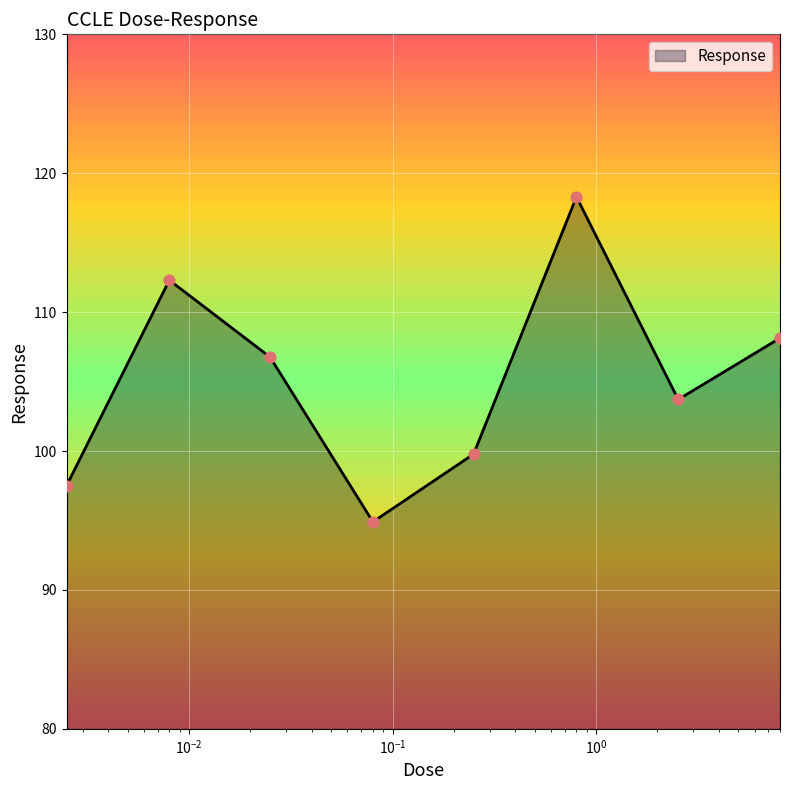

What is the average value?

105.2